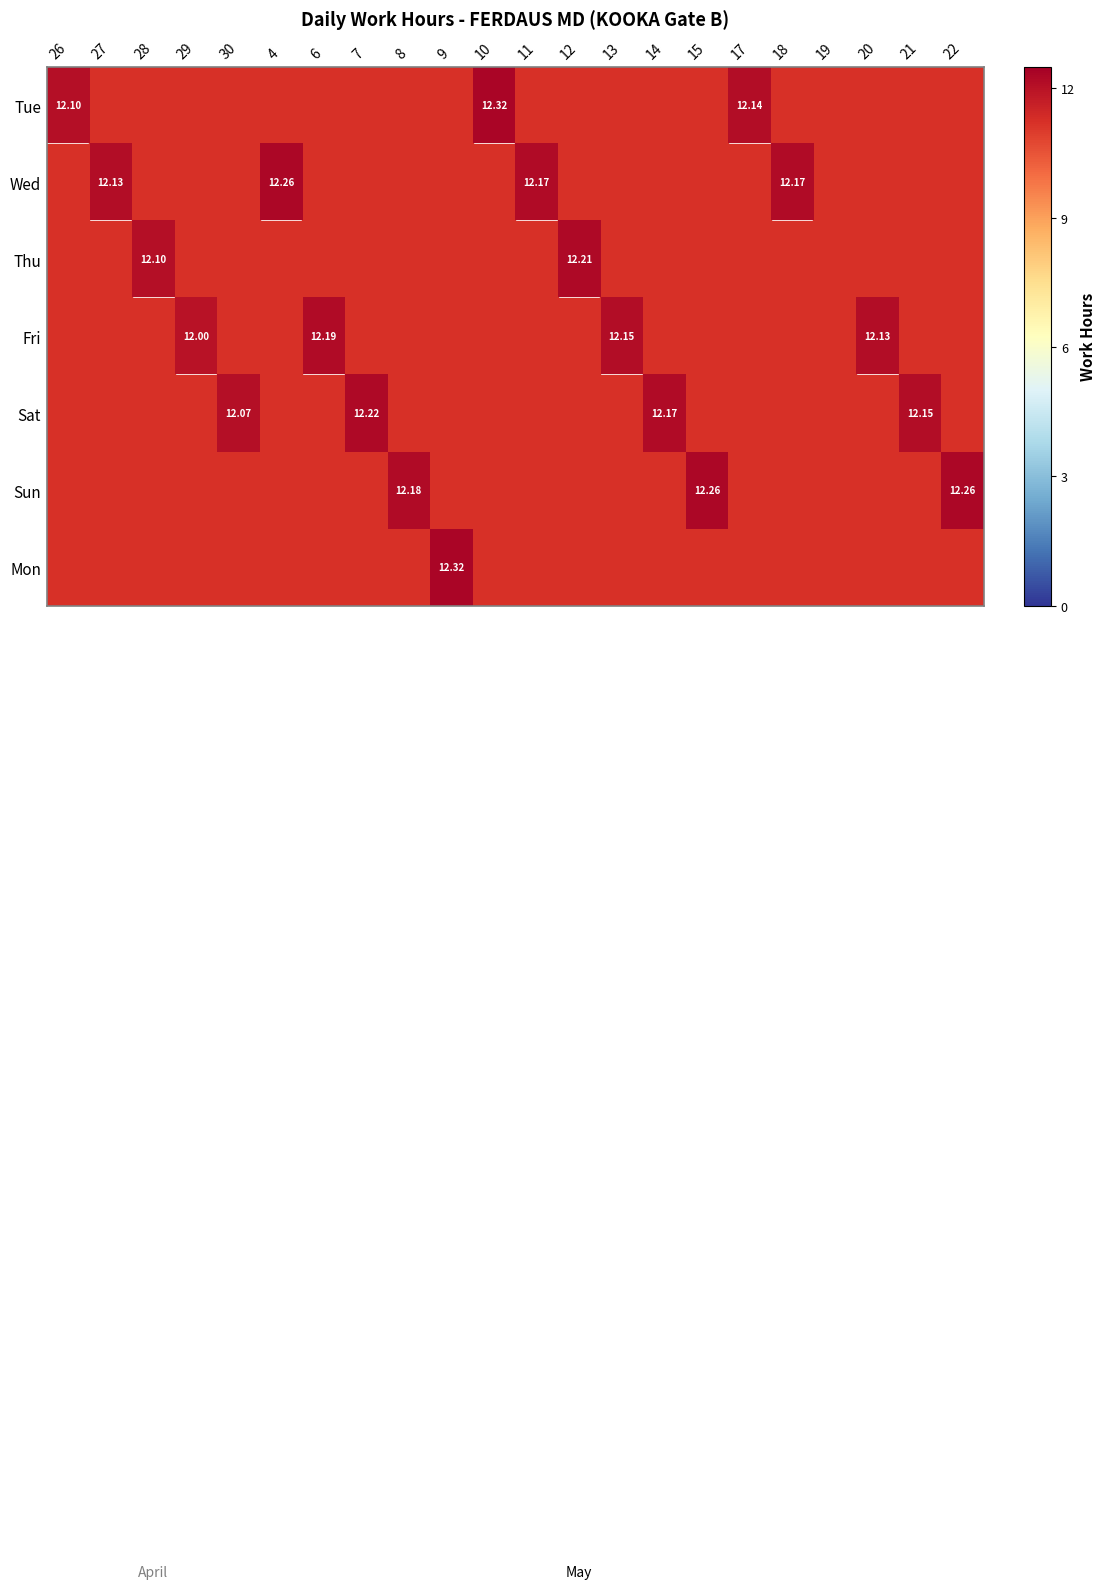

Rank the series by their maximum value, from highest to lowest.

Tue, Mon, Wed, Sun, Sat, Thu, Fri